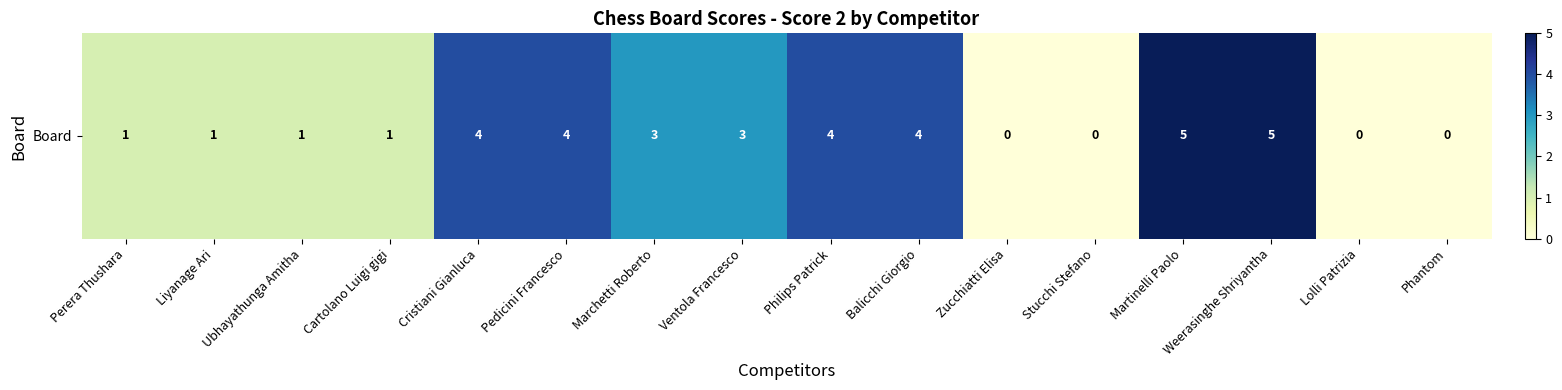

How many positive values are there?

12